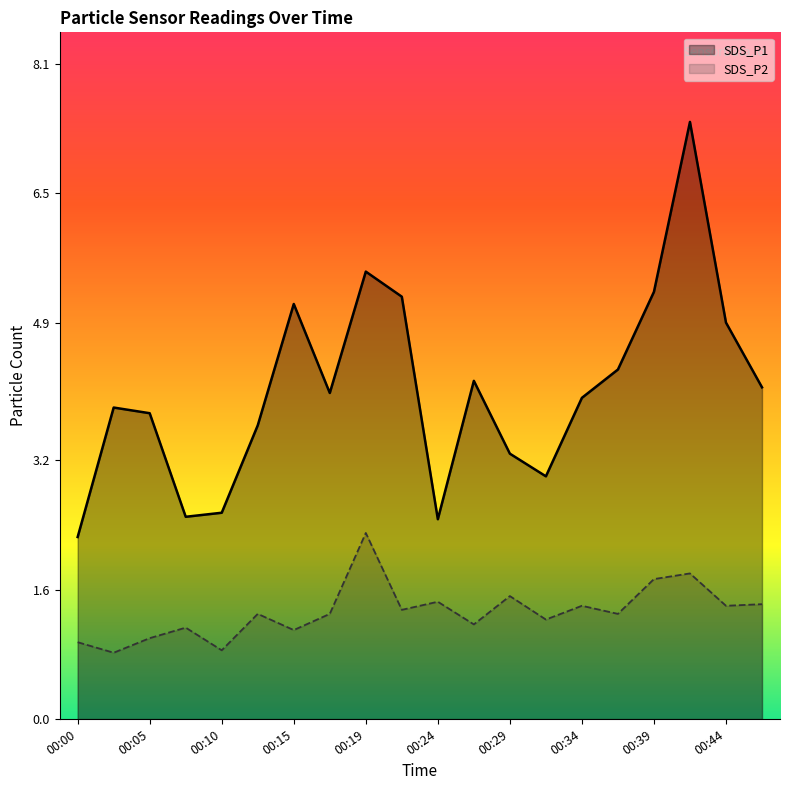

What is the value of the SDS_P1 point at the 10th from the left?

5.2